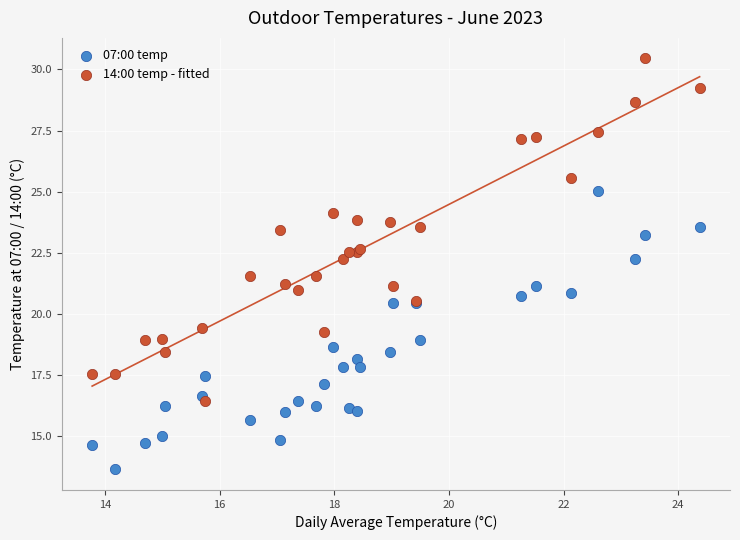

Which series has the widest spread of Y values?

14:00 temp - fitted